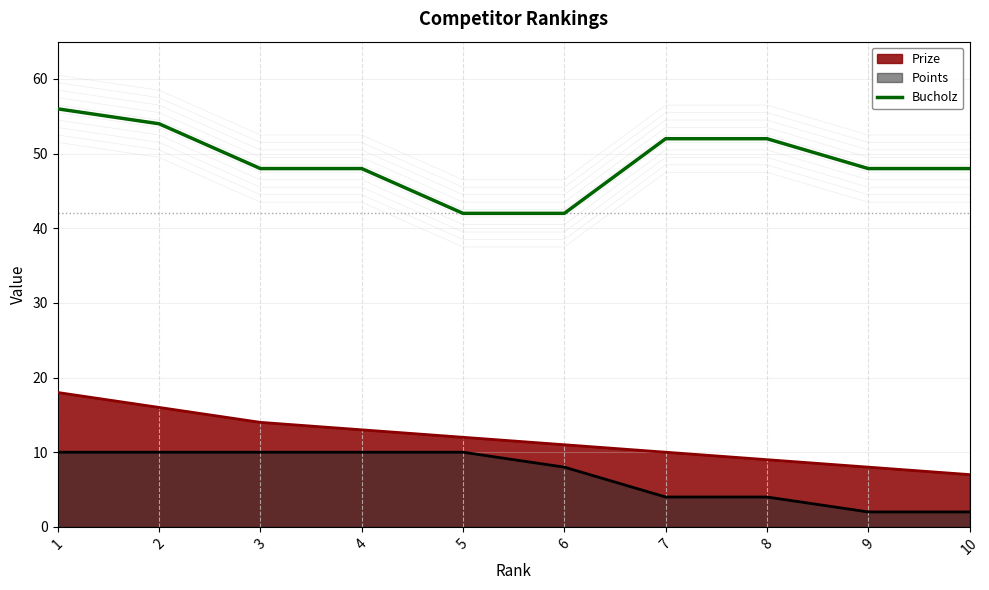

What is the difference between the second highest and minimum values?

12